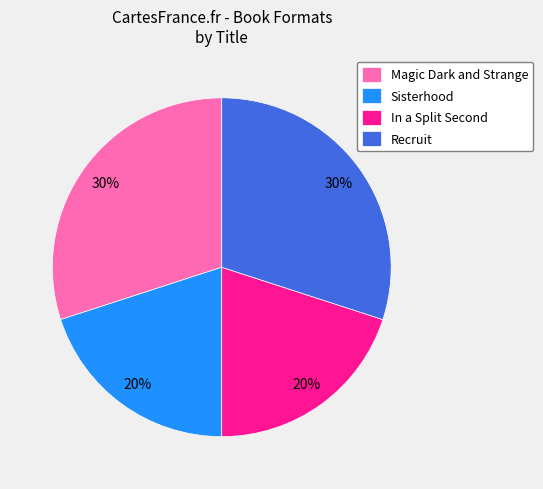

To the nearest percent, what is the difference between the Sisterhood and Recruit slice percentages?

10%